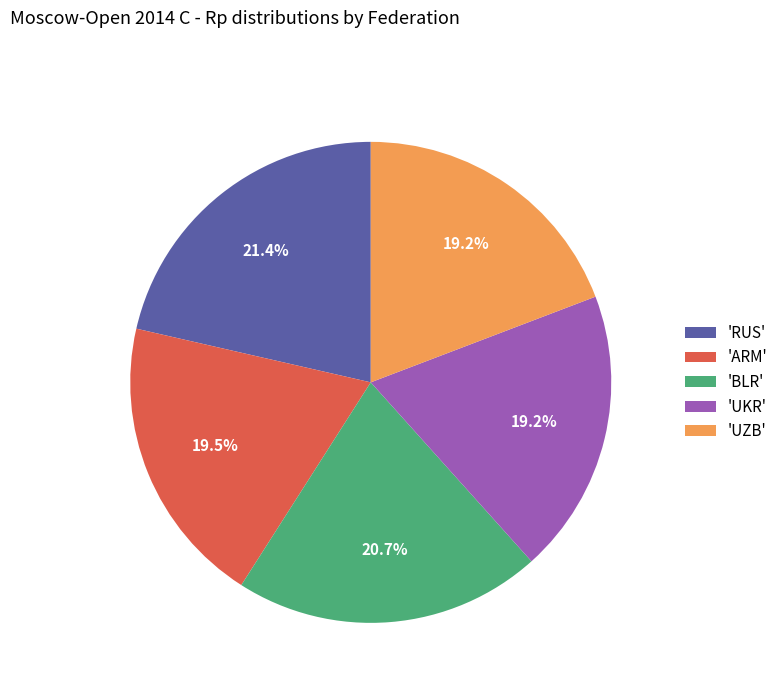

What is the largest slice in the pie chart?

'RUS'